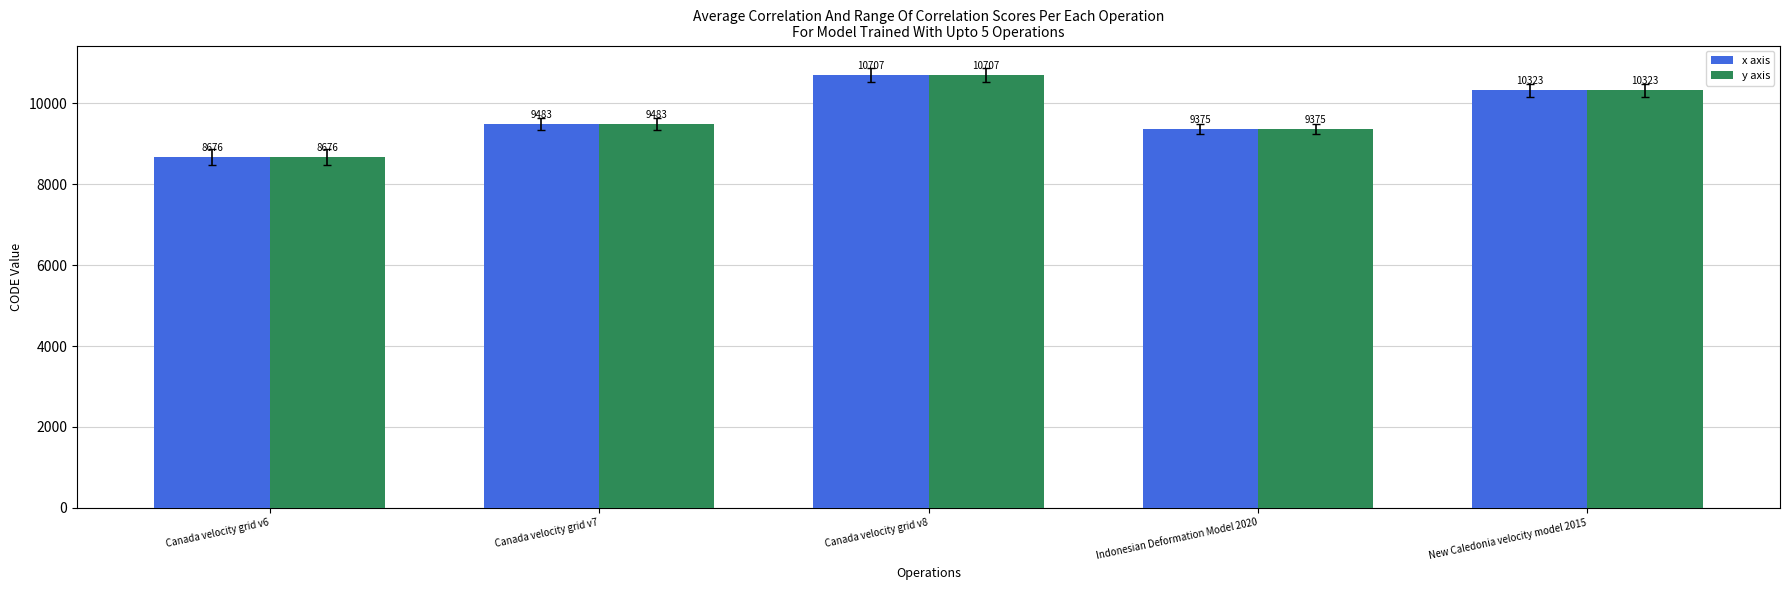

What are all the series names shown in the legend?

x axis, y axis